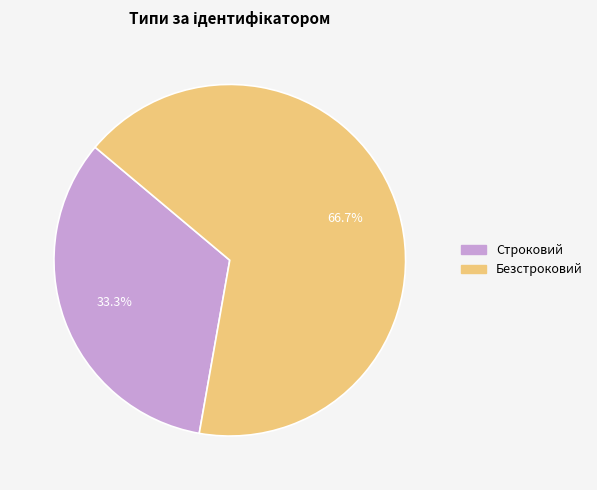

Does any single category account for the majority?

Yes